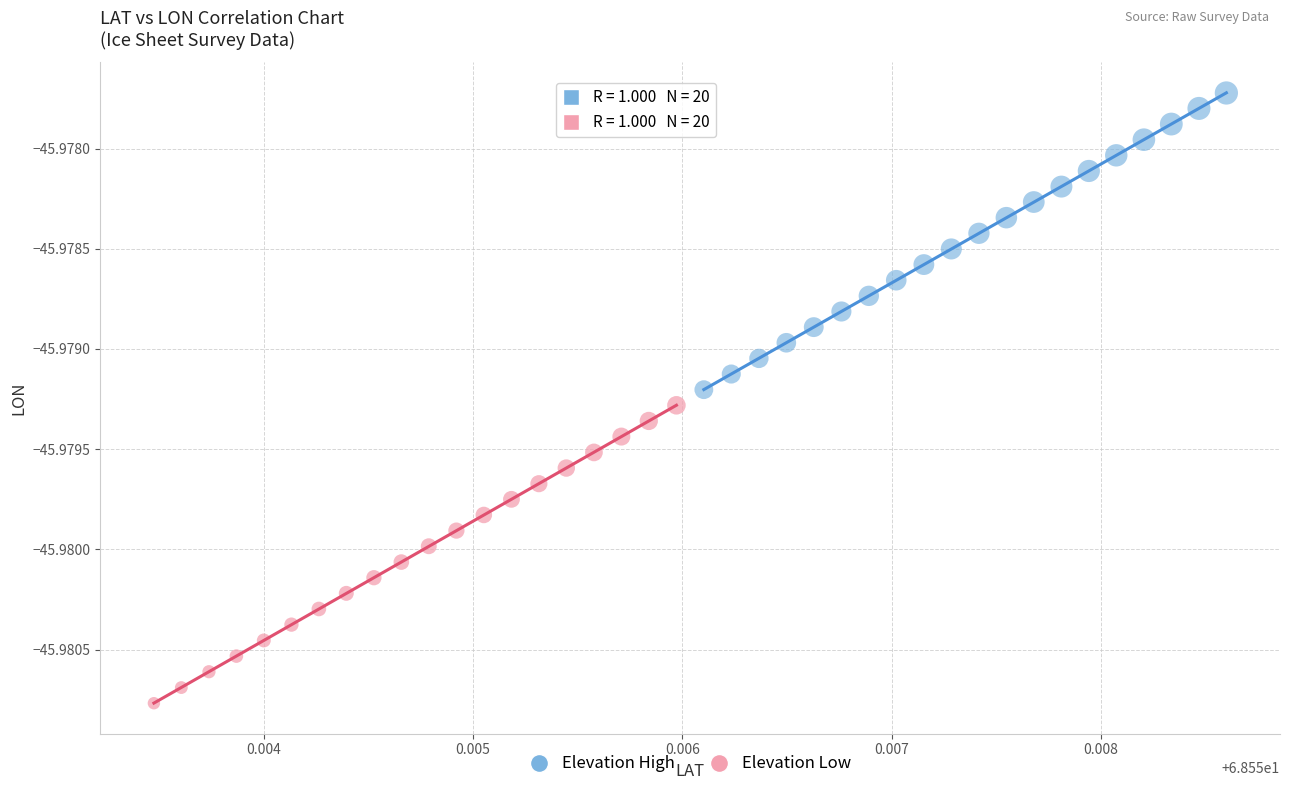

Which series contains the lowest Y value?

Elevation Low